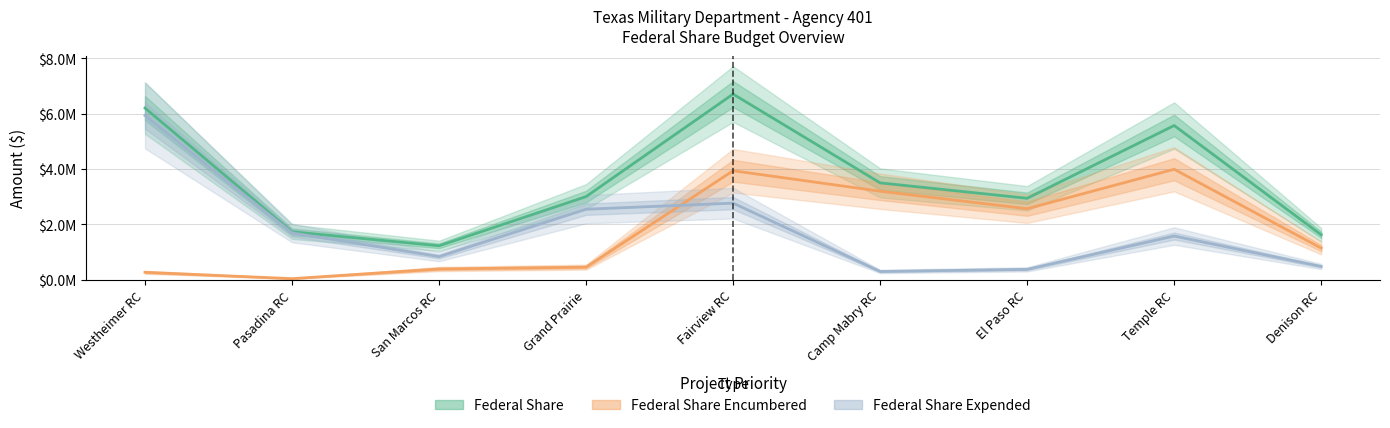

The Federal Share series shows 6201532.0 at Westheimer RC. True or false?

True